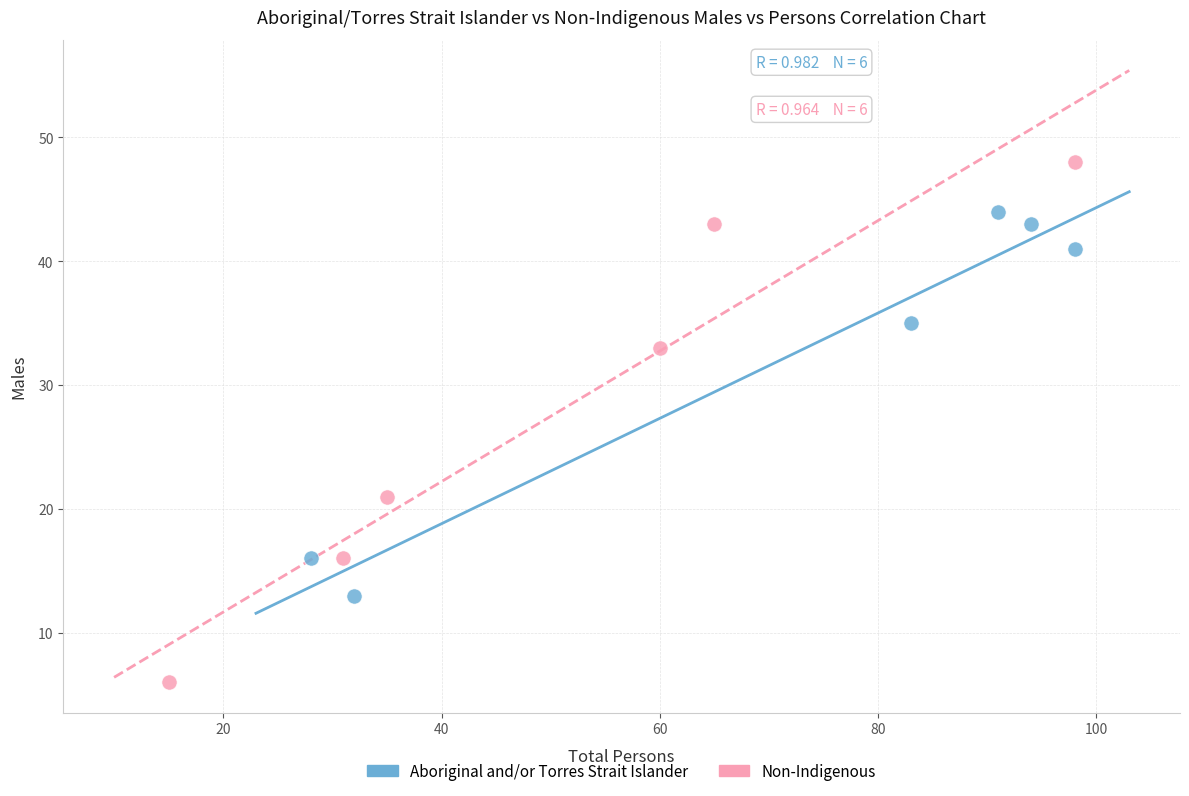

Which series contains the highest Y value?

Non-Indigenous